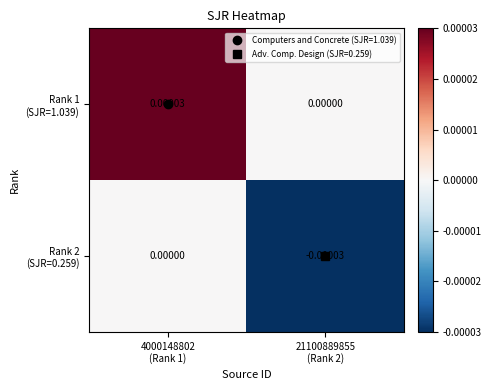

How many series are shown in this chart?

2